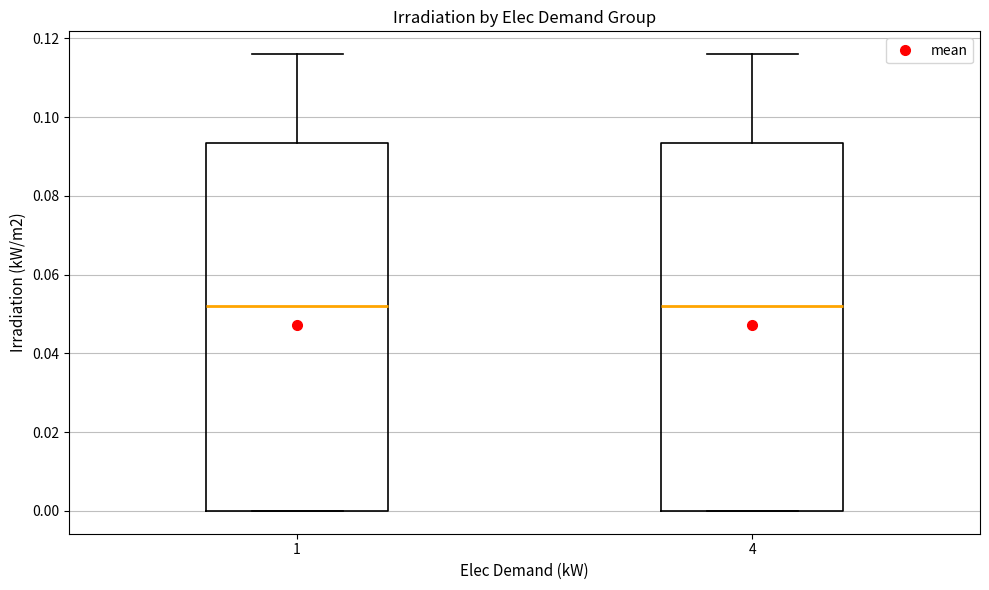

Reading left to right, read every box against the y-axis: the position of its median line, the range the box covers, and the ends of its whiskers. The values are not printed on the chart, so give them approximately, as read against the axis.

1: median 0.052, box 0.000 to 0.094, whiskers 0.000 to 0.116
4: median 0.052, box 0.000 to 0.094, whiskers 0.000 to 0.116